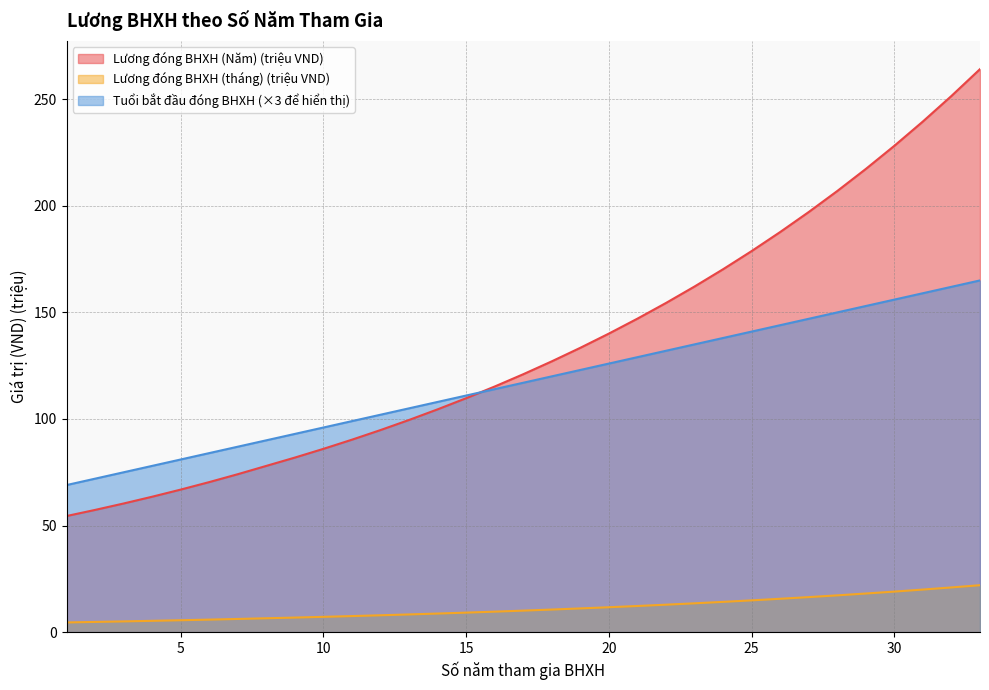

Does the chart have visible grid lines?

Yes